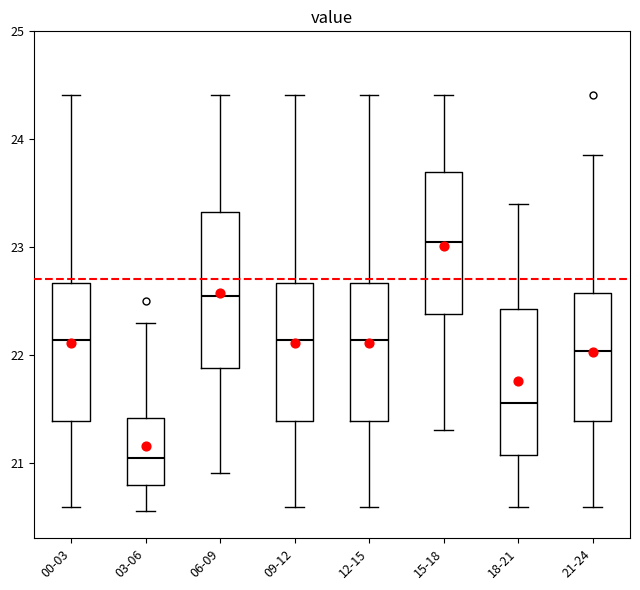

Which box's median line is the lowest?

03-06